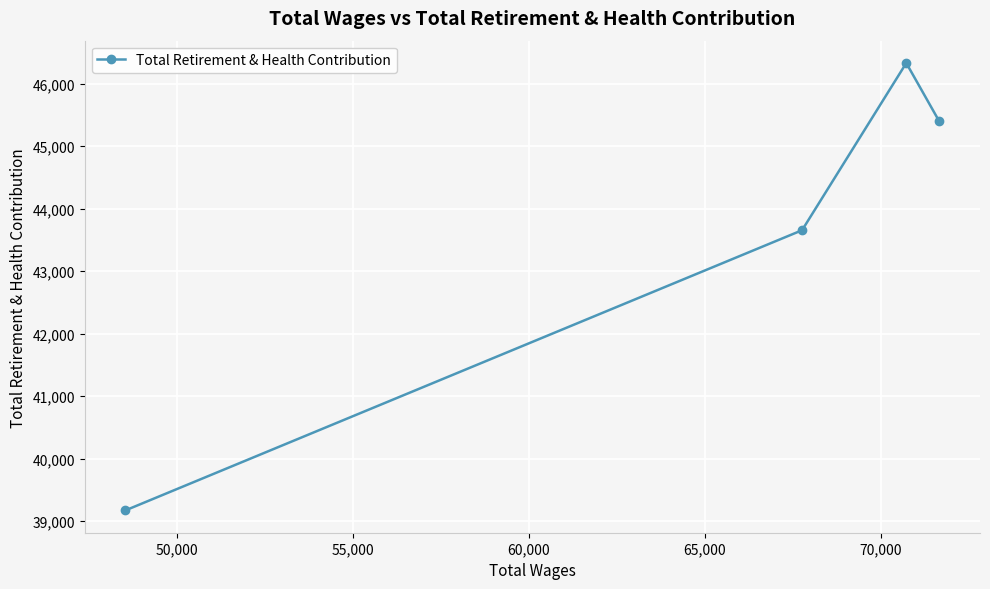

What is the difference between the maximum and minimum values?

7154